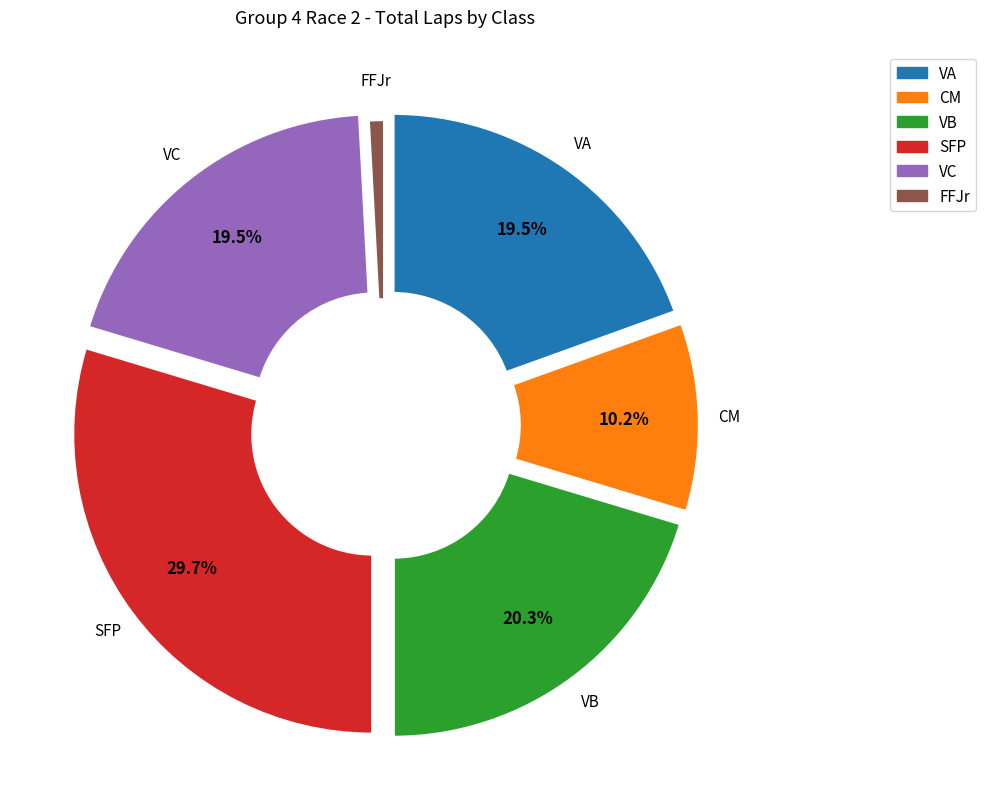

Which category has the biggest portion of the pie?

SFP